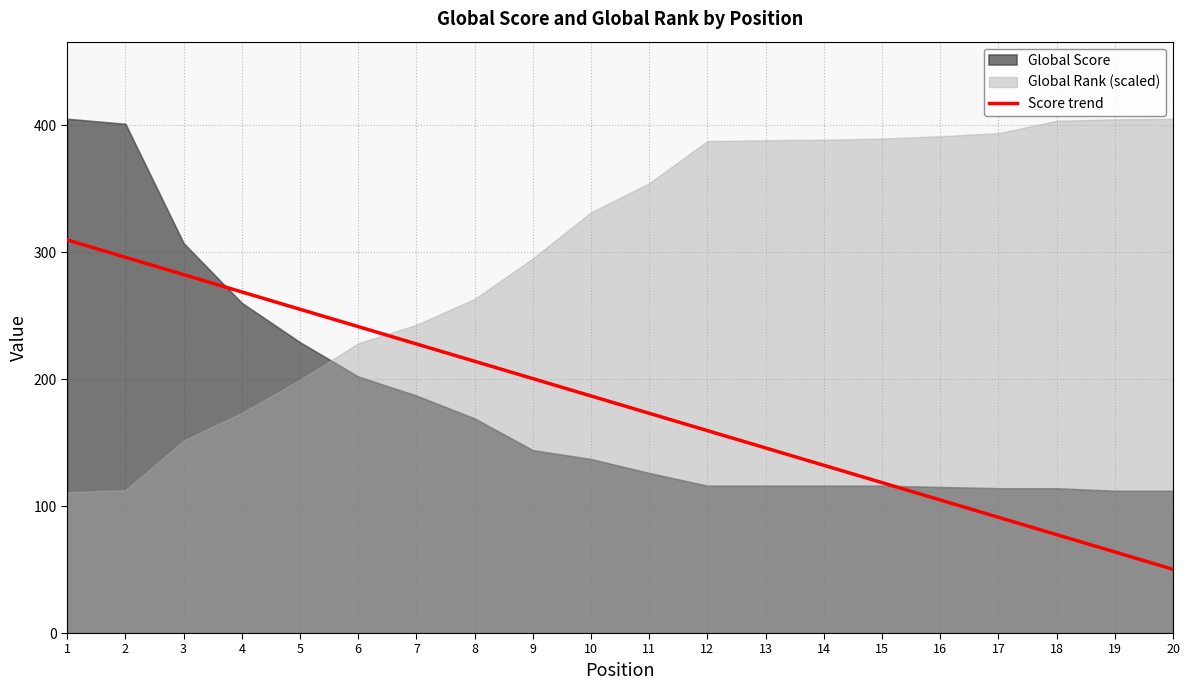

What is the value of the 13th point from the left?

145.8